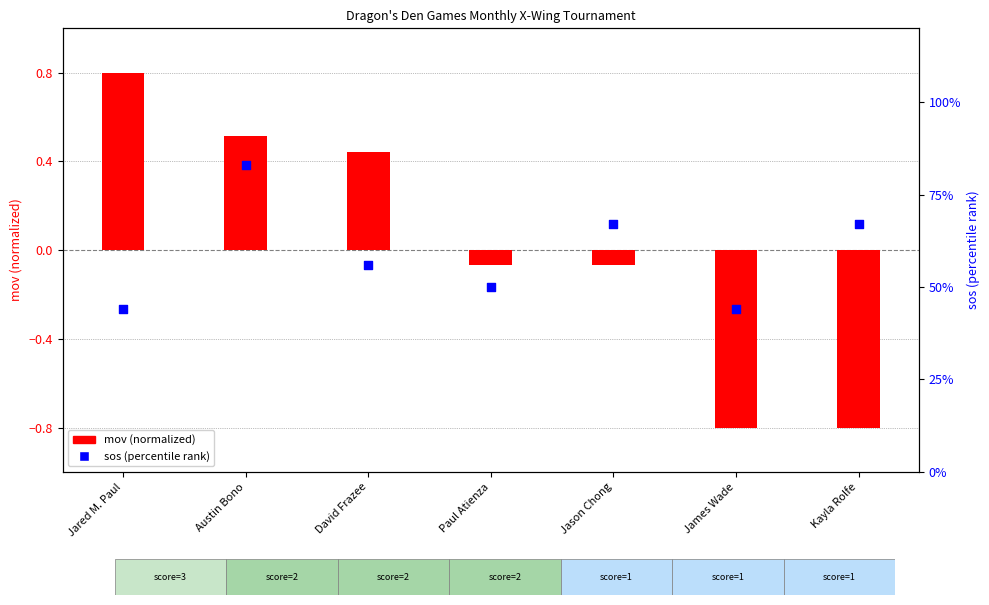

What is the total value across all series at Austin Bono?

83.5